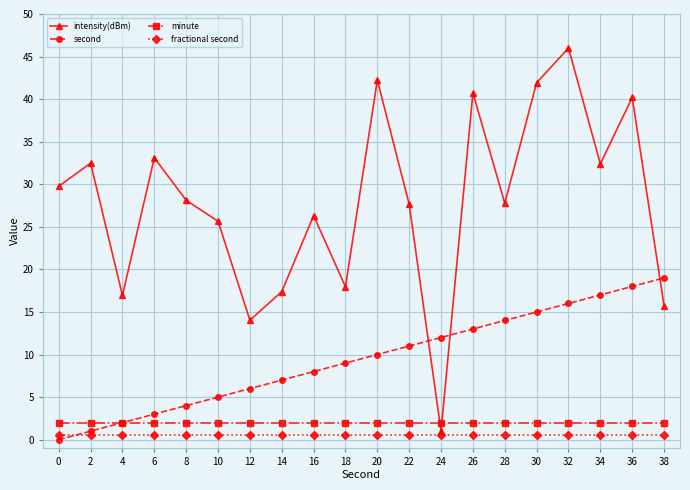

True or false: minute and fractional second cross at least once.

False